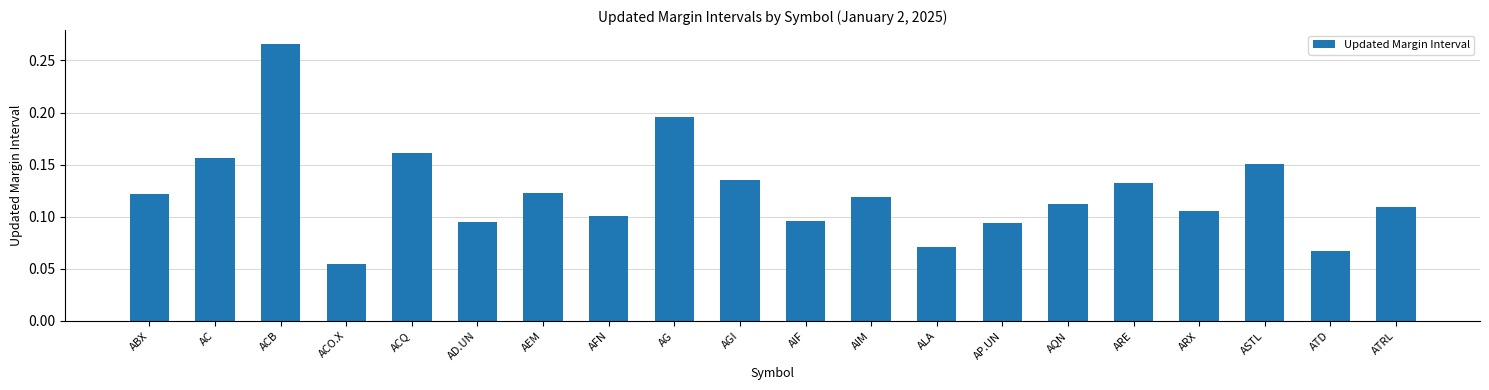

Are the bars horizontal?

No